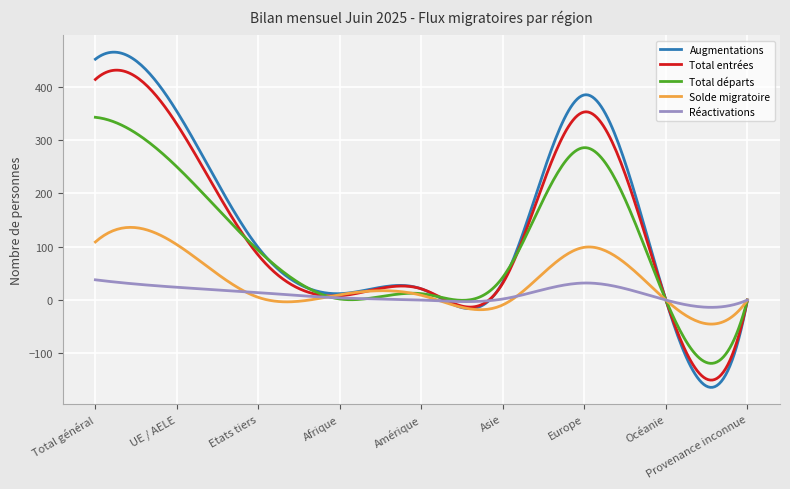

List the series in order of their peak value, lowest first.

Réactivations, Solde migratoire, Total départs, Total entrées, Augmentations